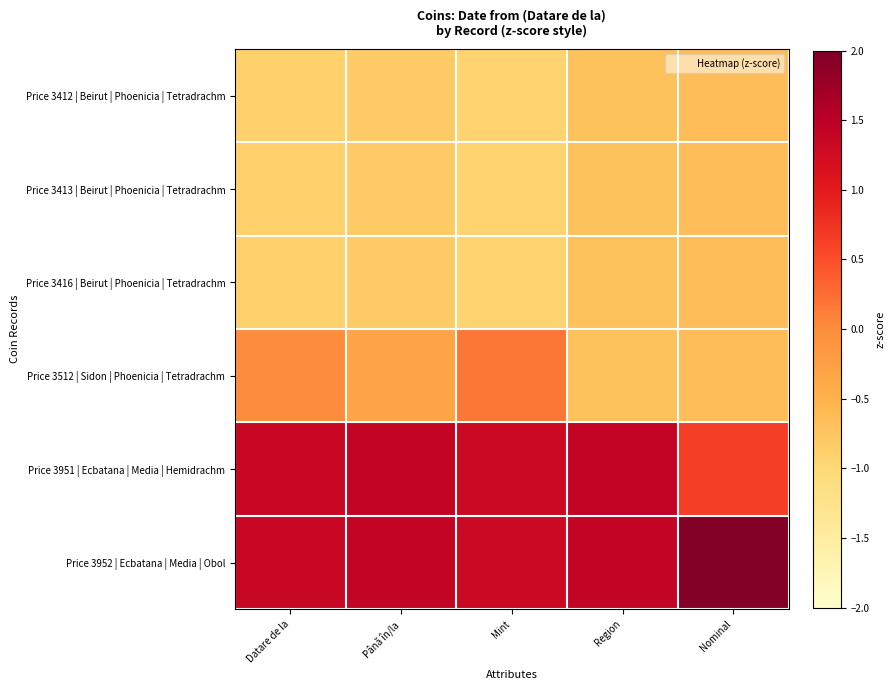

Reading left to right, transcribe all the data shown in this chart.

Price 3412 | Beirut | Phoenicia | Tetradrachm: Datare de la=-0.9	Până în/la=-0.8	Mint=-0.9	Region=-0.7	Nominal=-0.7
Price 3413 | Beirut | Phoenicia | Tetradrachm: Datare de la=-0.9	Până în/la=-0.8	Mint=-0.9	Region=-0.7	Nominal=-0.7
Price 3416 | Beirut | Phoenicia | Tetradrachm: Datare de la=-0.9	Până în/la=-0.8	Mint=-0.9	Region=-0.7	Nominal=-0.7
Price 3512 | Sidon | Phoenicia | Tetradrachm: Datare de la=-0.0	Până în/la=-0.3	Mint=0.2	Region=-0.7	Nominal=-0.7
Price 3951 | Ecbatana | Media | Hemidrachm: Datare de la=1.3	Până în/la=1.4	Mint=1.3	Region=1.4	Nominal=0.7
Price 3952 | Ecbatana | Media | Obol: Datare de la=1.3	Până în/la=1.4	Mint=1.3	Region=1.4	Nominal=2.0